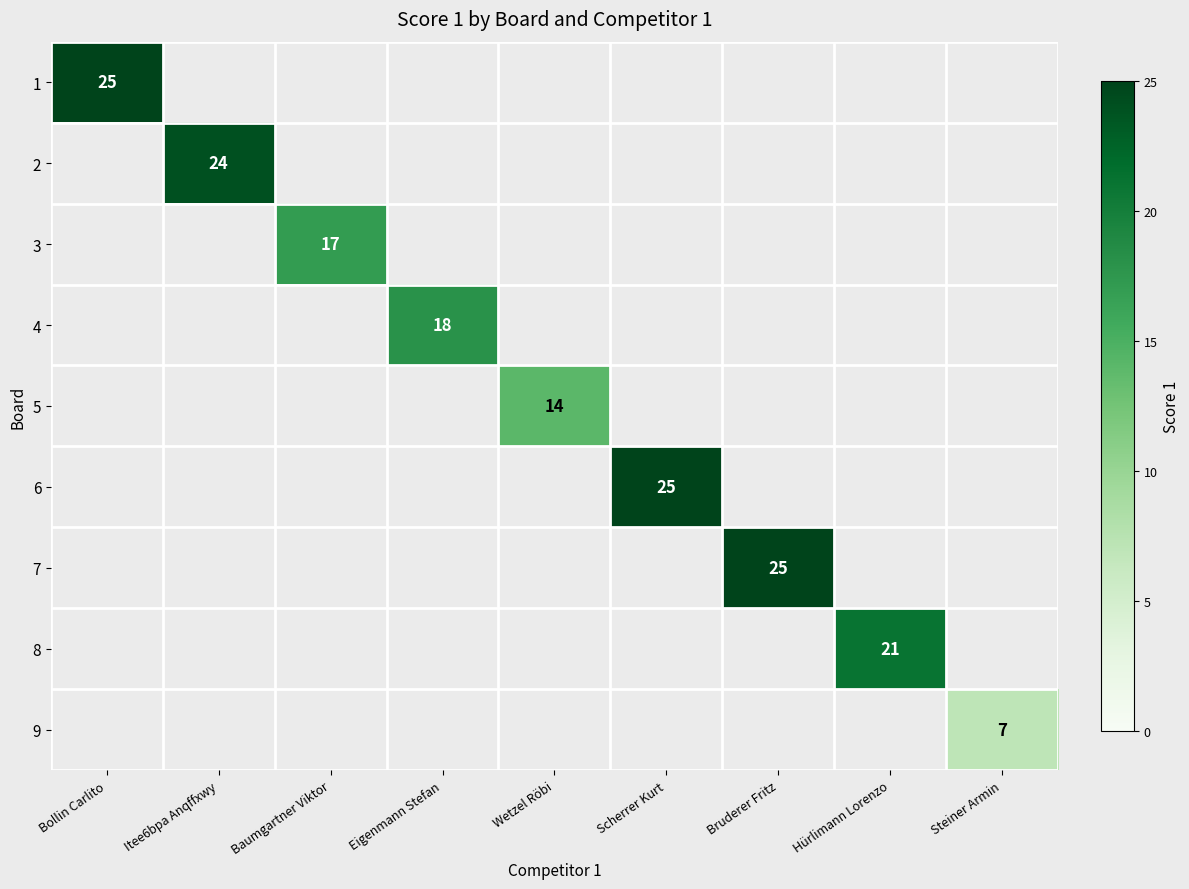

True or false: 8 has a value of 5 at Hürlimann Lorenzo.

False